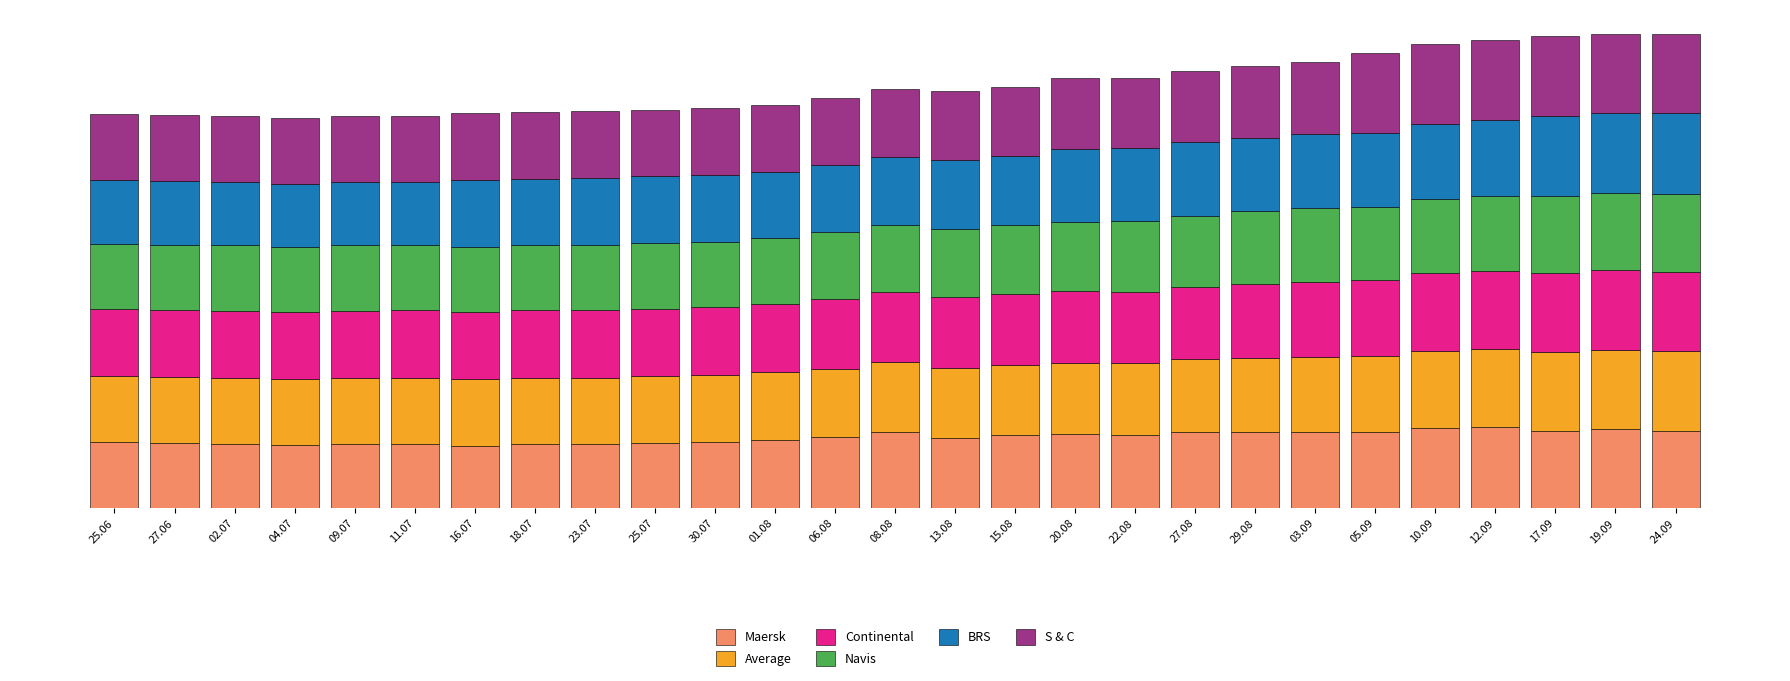

What are all the series names shown in the legend?

Maersk, Average, Continental, Navis, BRS, S & C